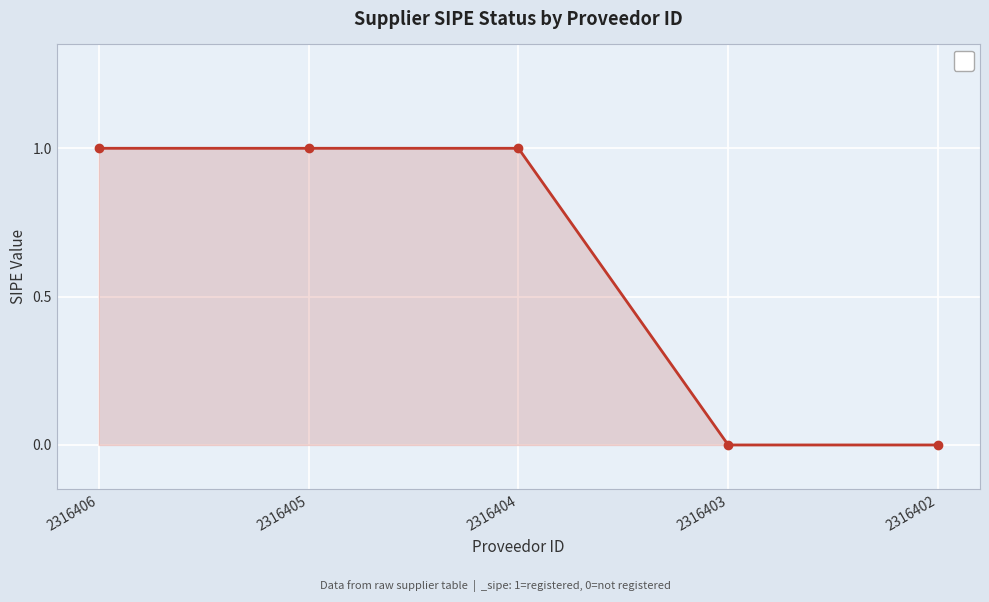

Reading right to left, extract all data points from this chart.

2316402=0	2316403=0	2316404=1	2316405=1	2316406=1